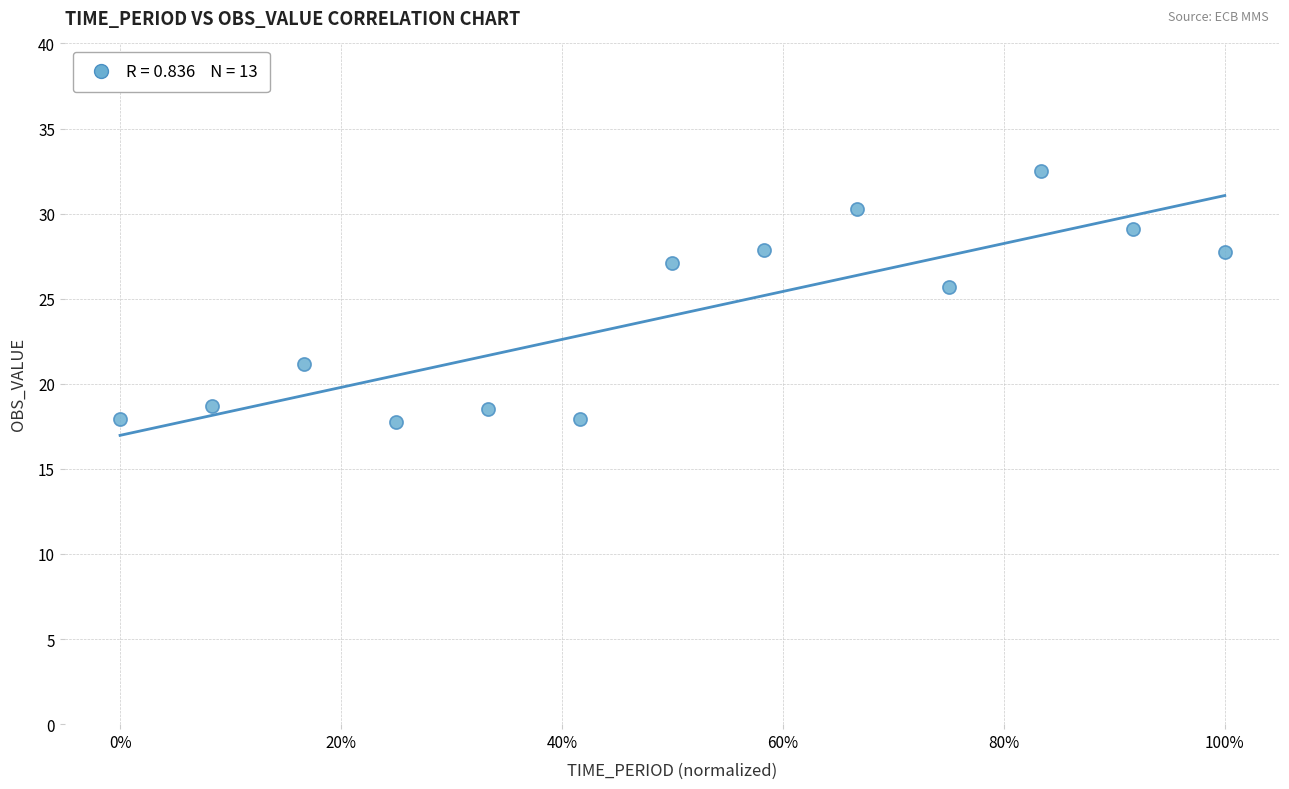

What is the range of X values (max minus min)?

1.0